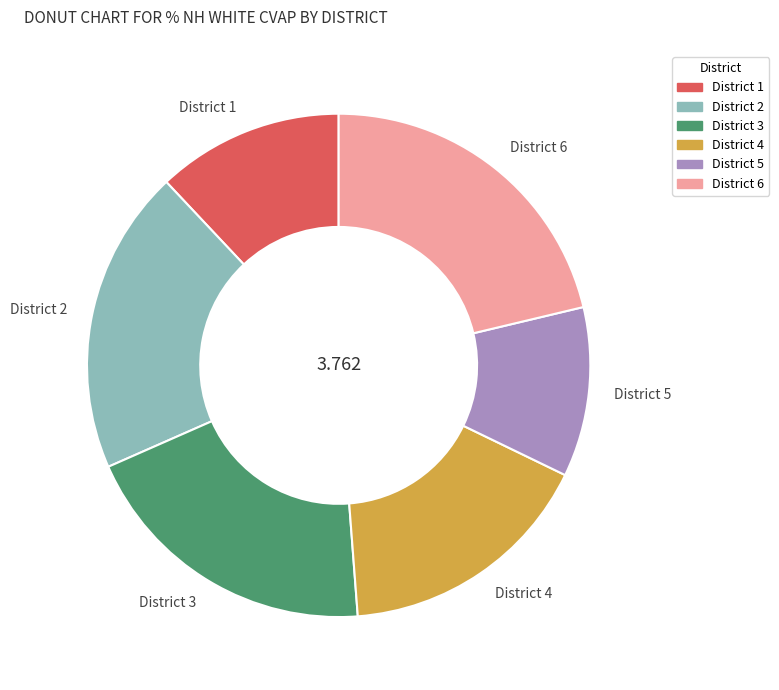

Does any single category account for the majority?

No